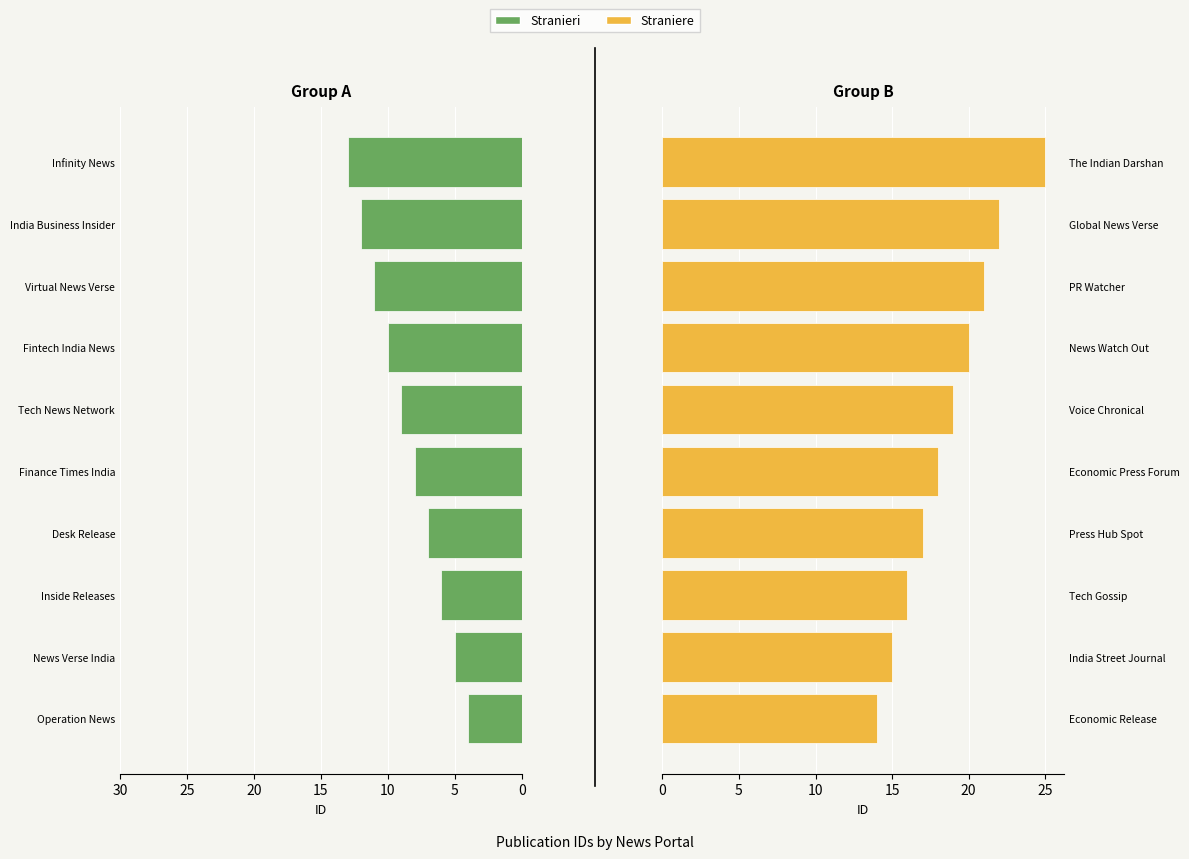

What is the sum of all Right Group values?

187